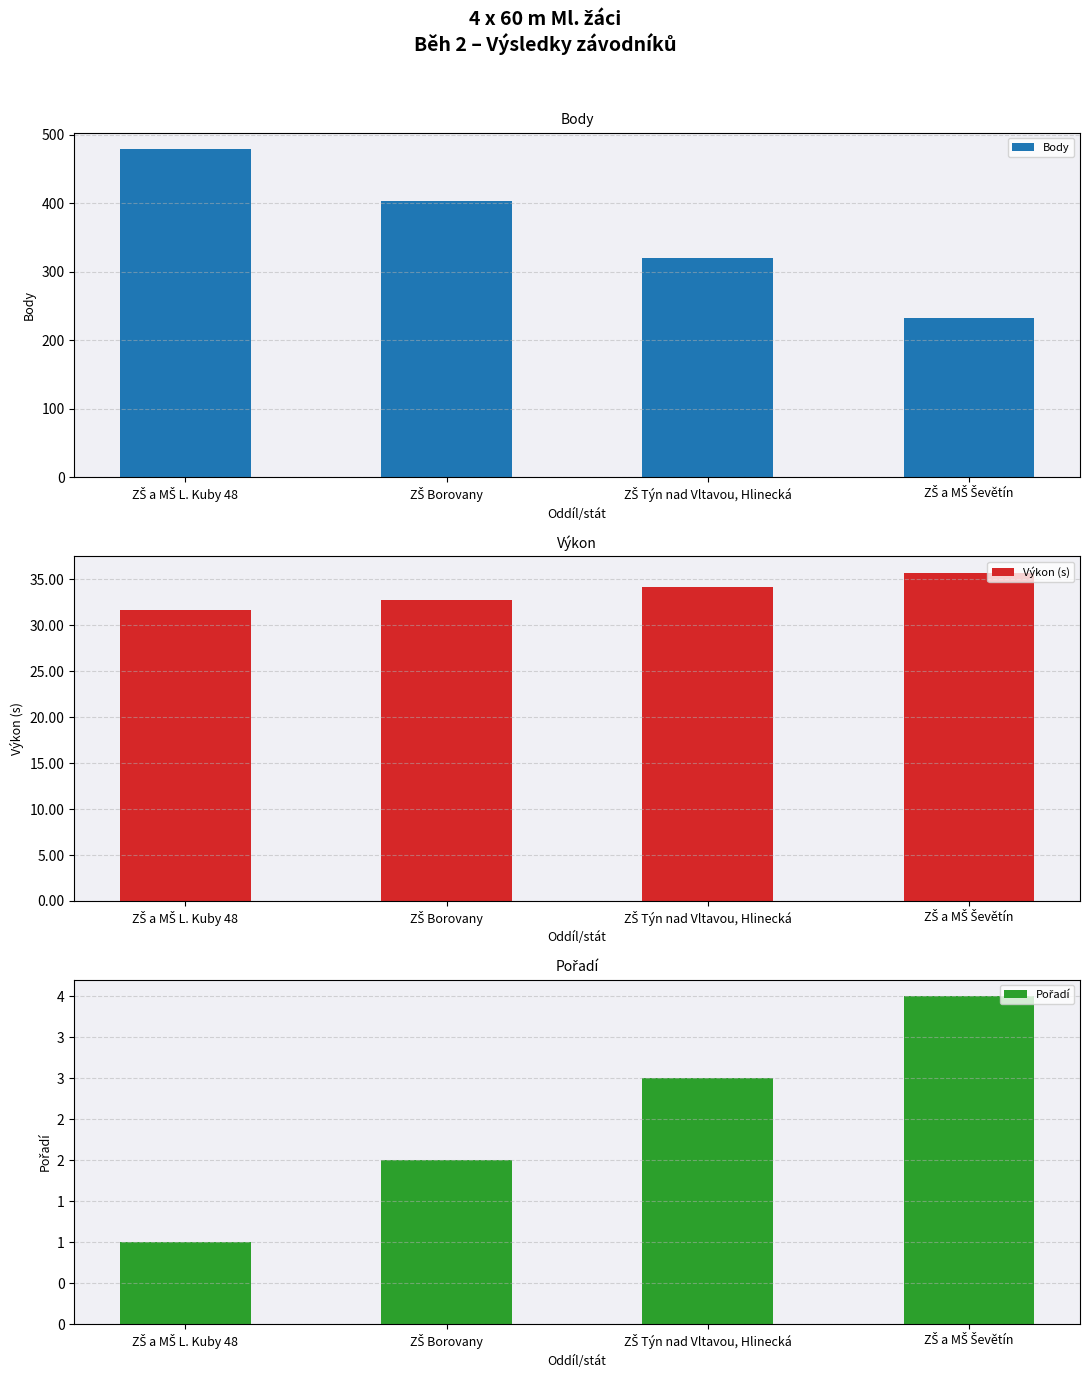

What is the smallest value displayed?

1.0